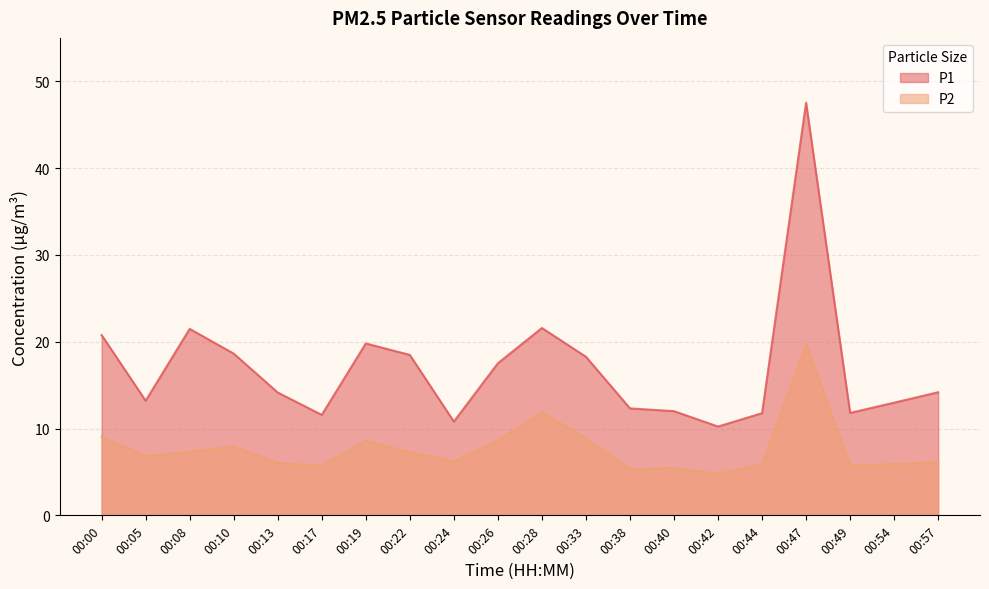

Which has a higher value, 00:22 or 00:38?

00:22